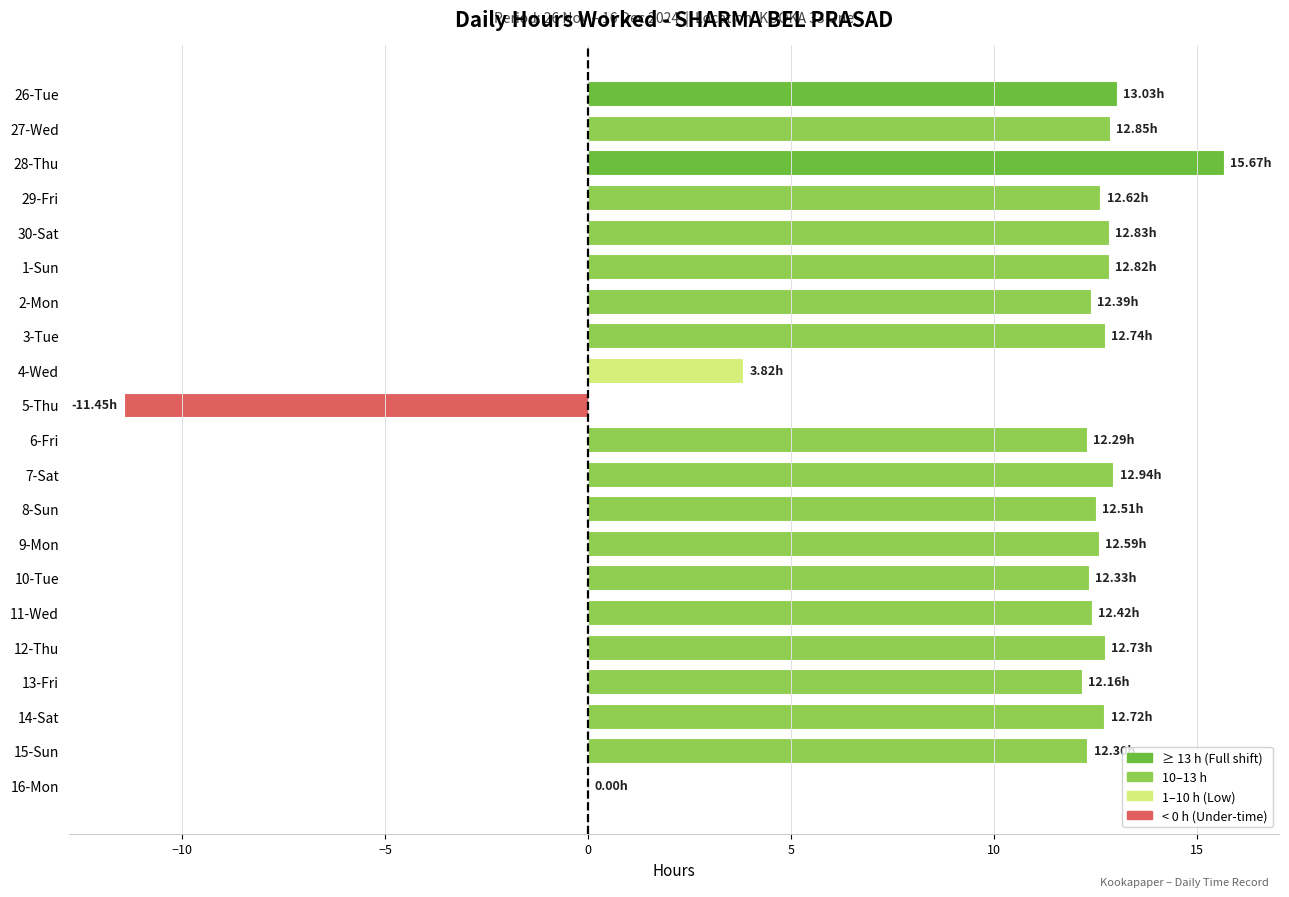

What is the change in value from 28-Thu to 16-Mon?

-15.7